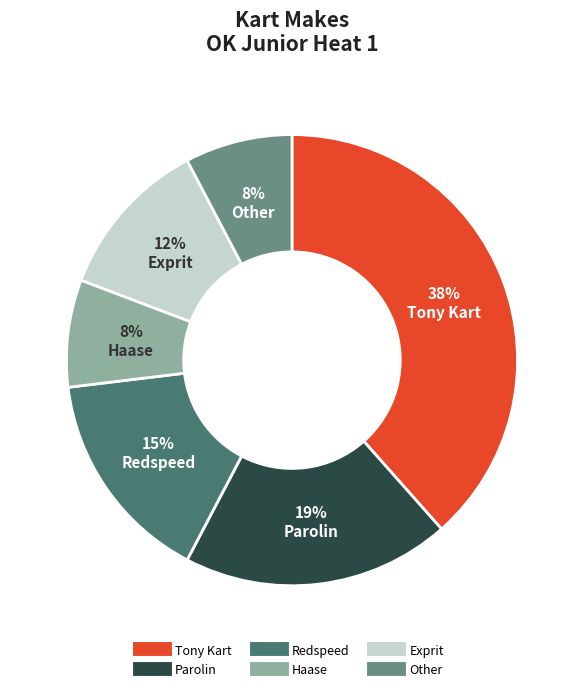

To the nearest percent, what is the average slice percentage?

17%